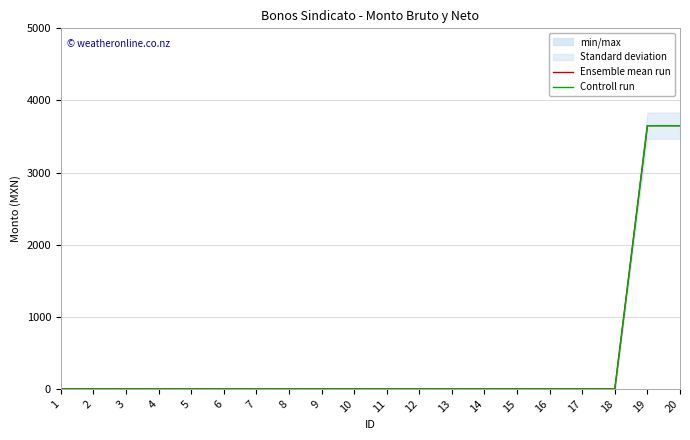

Does the chart display data point markers on the line(s)?

No